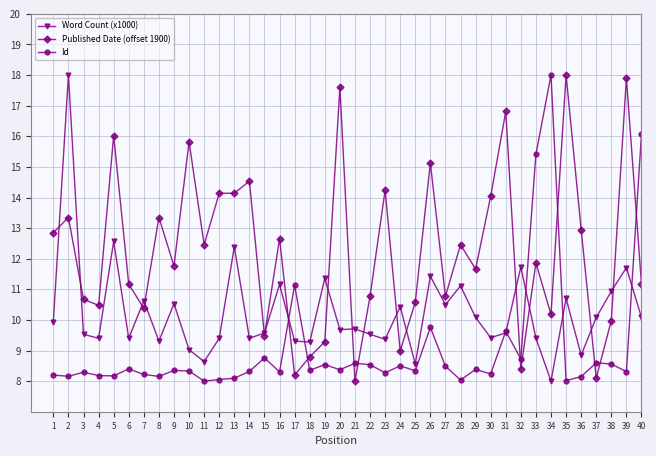

What is the difference between the maximum and minimum values in the Id series?

10.0